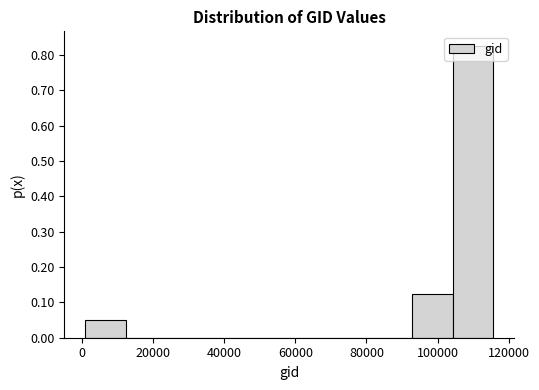

Reading left to right, transcribe this chart: for each bar, give the range it covers on the x-axis and its height. Neither the bar edges nor the heights are printed on the chart, so give them approximately, as read against the axes.

0 to 12000: 0.05
12000 to 24000: 0
24000 to 36000: 0
36000 to 46000: 0
46000 to 58000: 0
58000 to 70000: 0
70000 to 82000: 0
82000 to 92000: 0
92000 to 104000: 0.13
104000 to 116000: 0.83